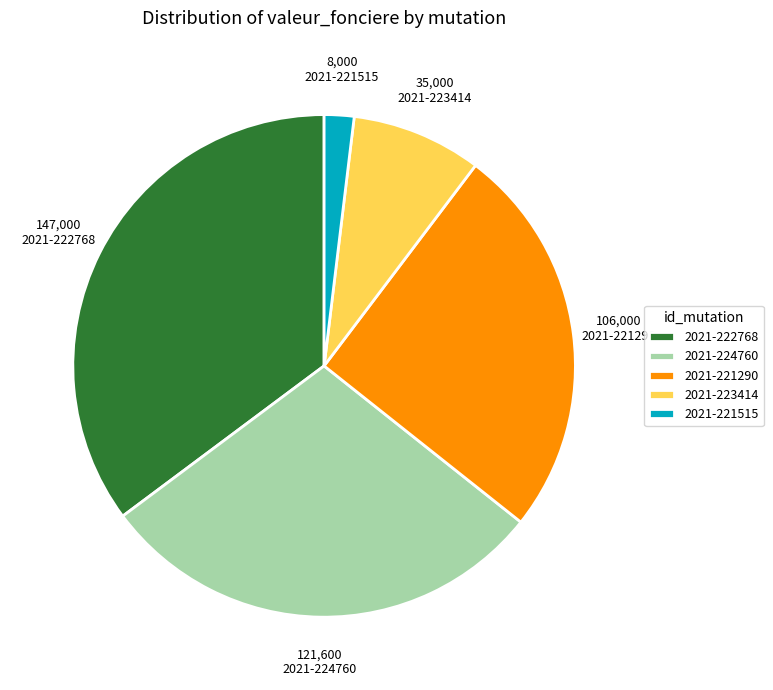

True or false: 2021-224760 accounts for 24% of the total.

False